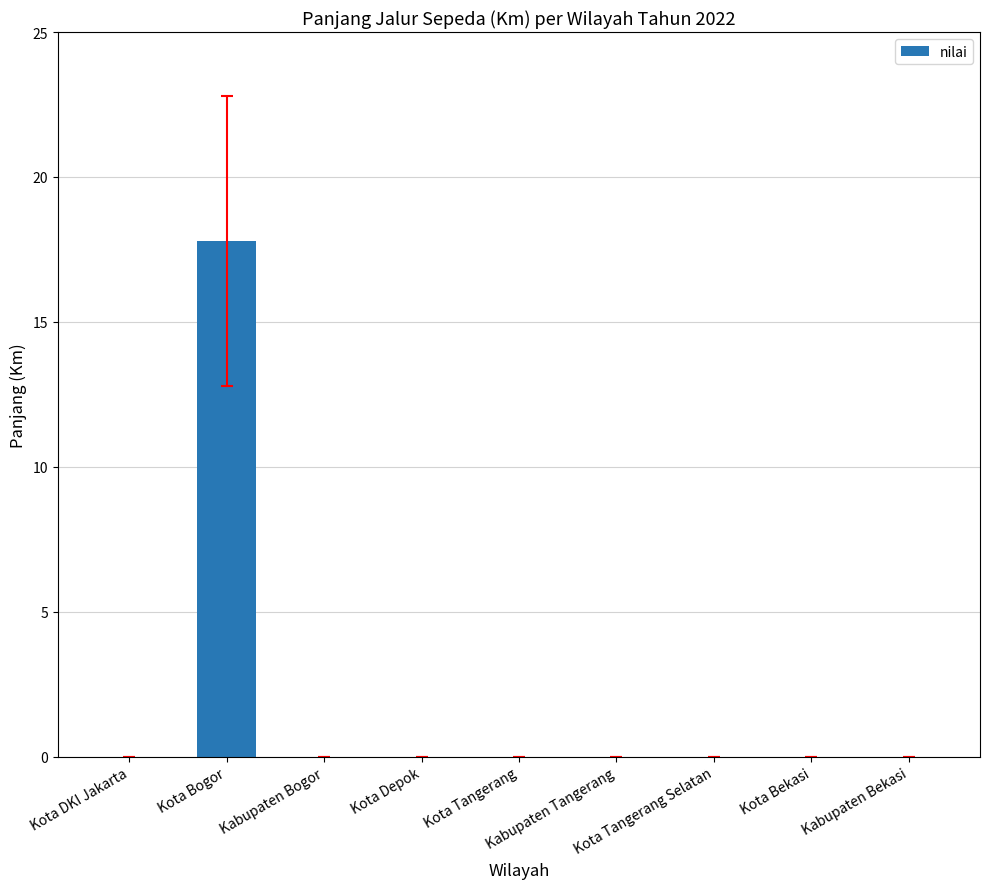

Does the chart contain stacked bars?

No